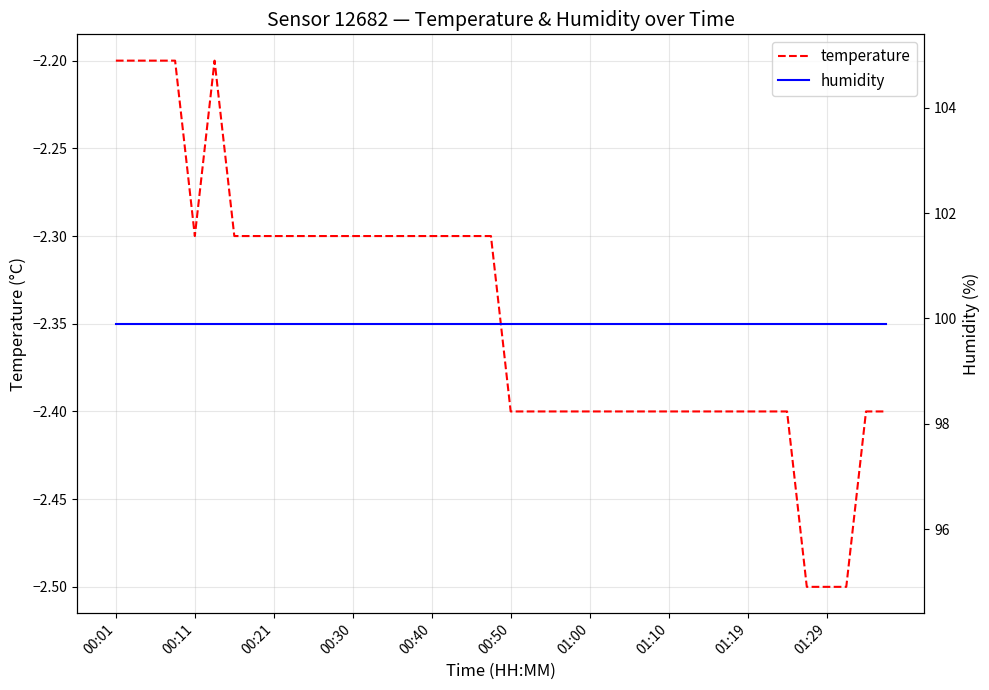

The temperature series shows -1.3 at 00:21. True or false?

False